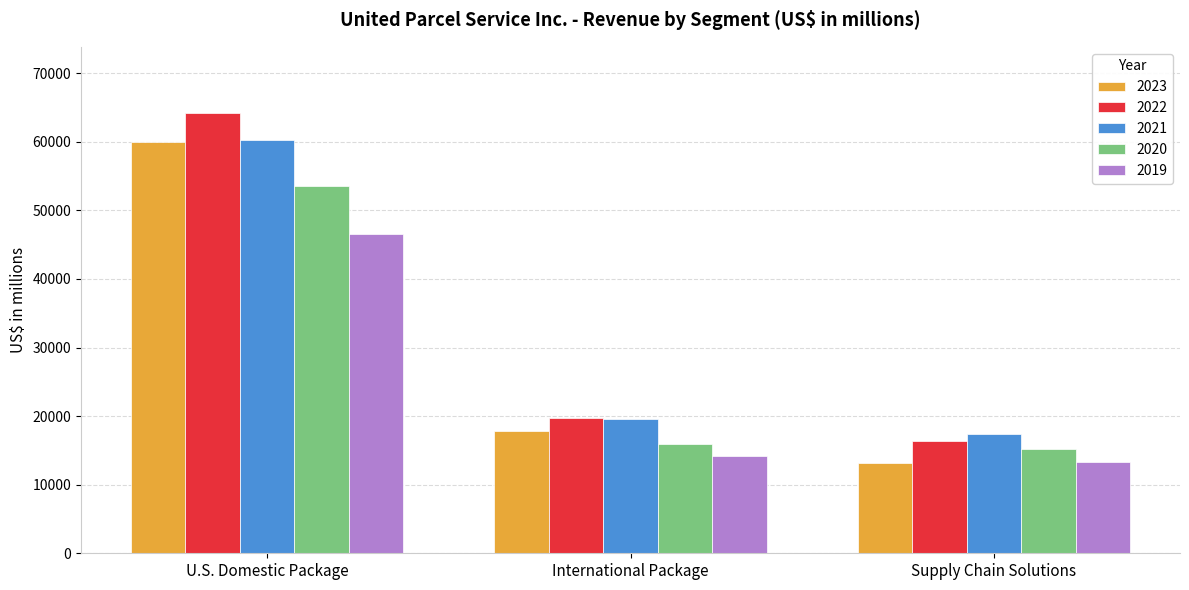

What is the minimum value shown in the chart?

13169